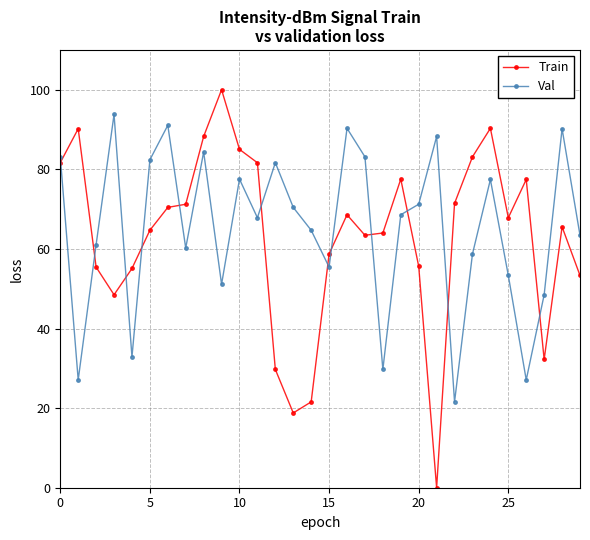

What is the average value of the Train series?

63.0